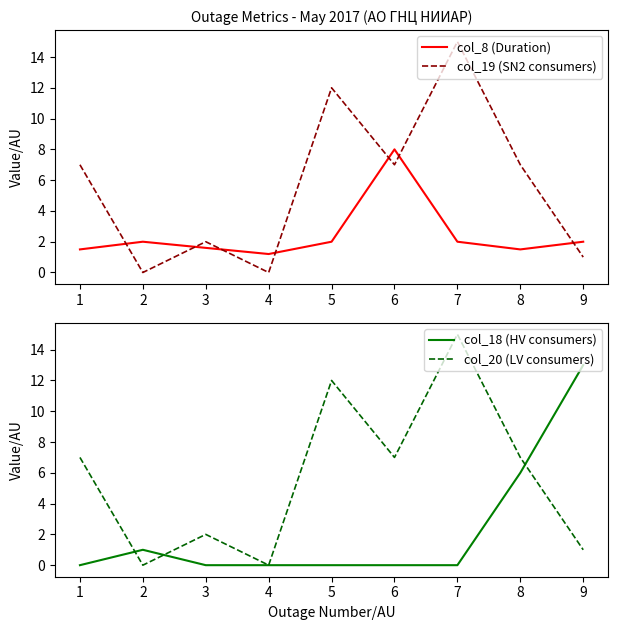

What is the value of the col_19 (SN2 consumers) point at the 7th from the left?

15.0